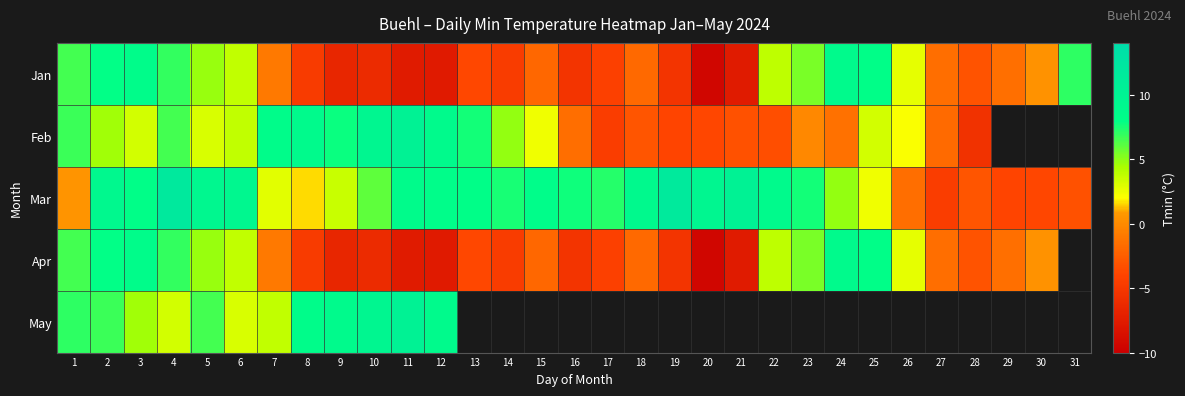

The value of May at 6 is 5.3. True or false?

False